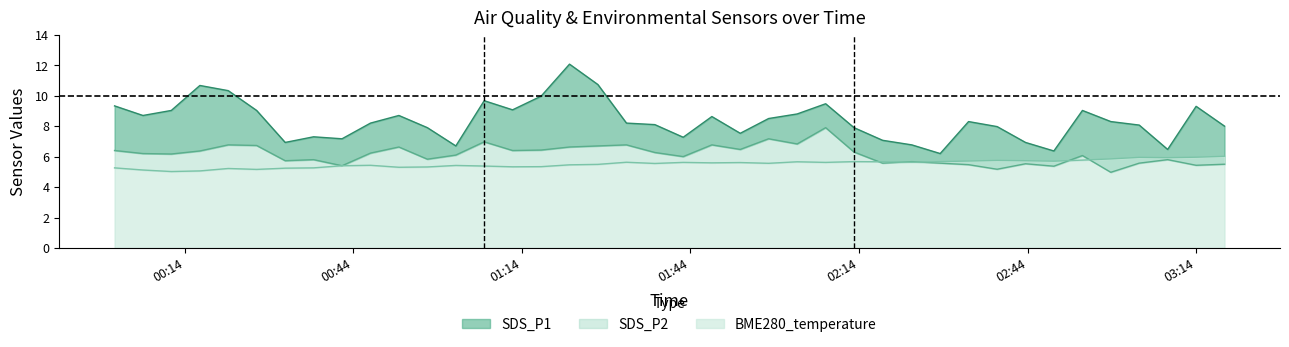

Does the chart display data point markers on the line(s)?

No